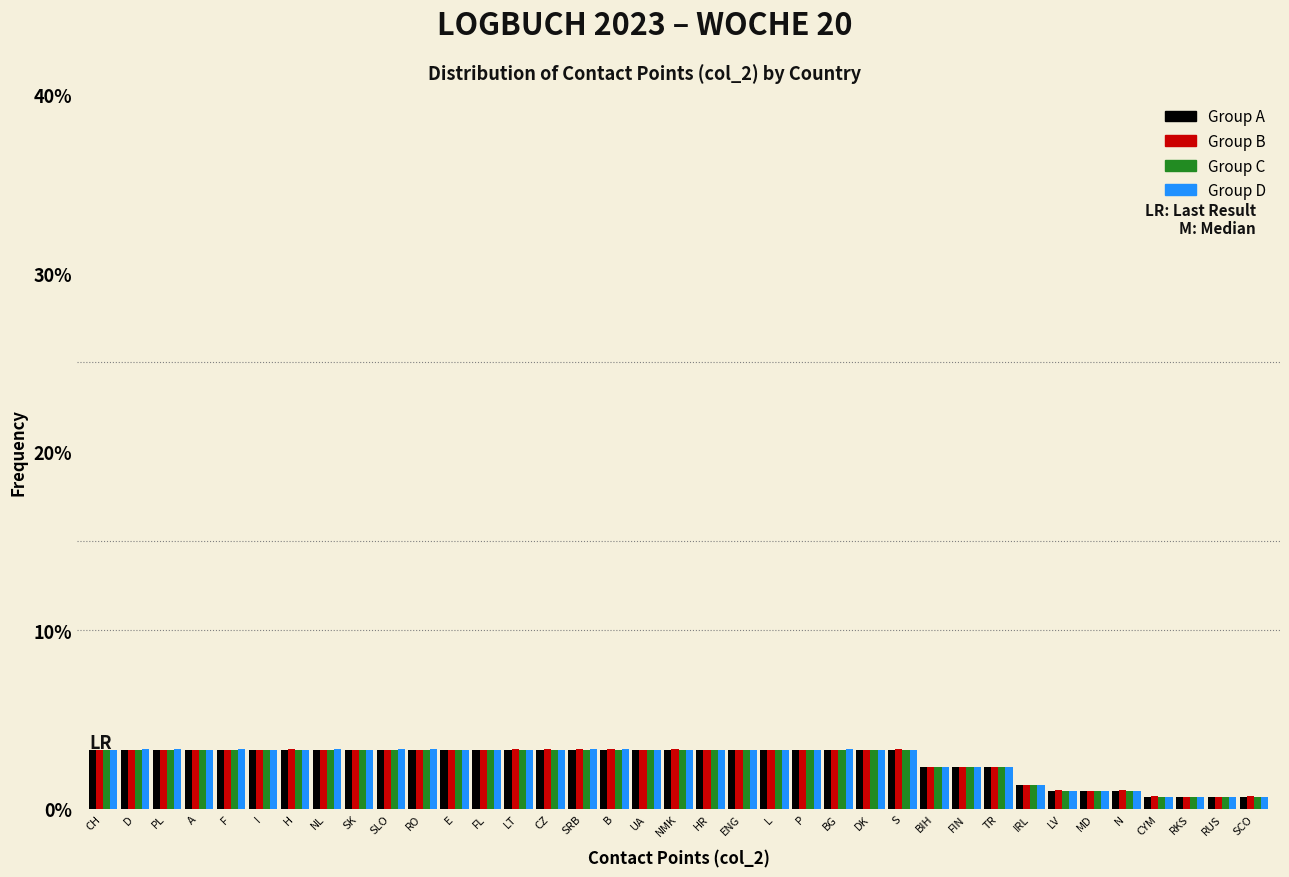

What is the total value across all series at P?

13.2